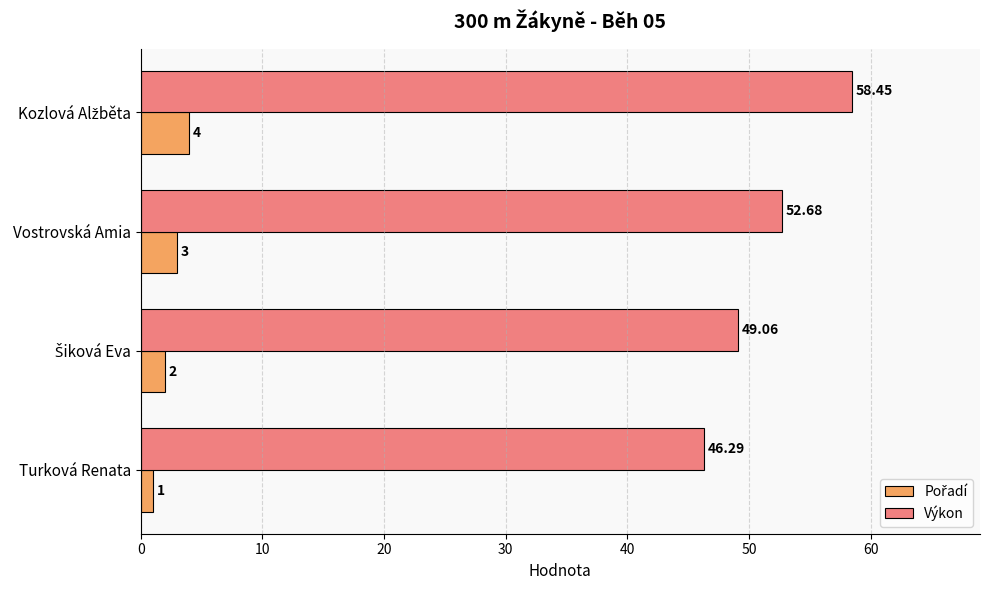

Which category has the lowest value across all series?

Turková Renata